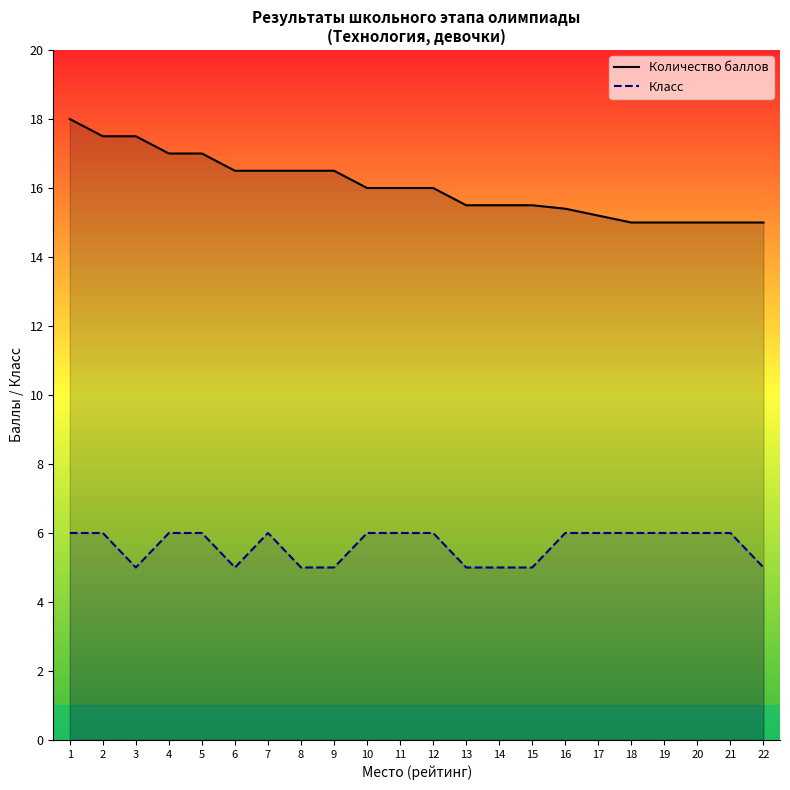

Between 10 and 6, which is larger?

6